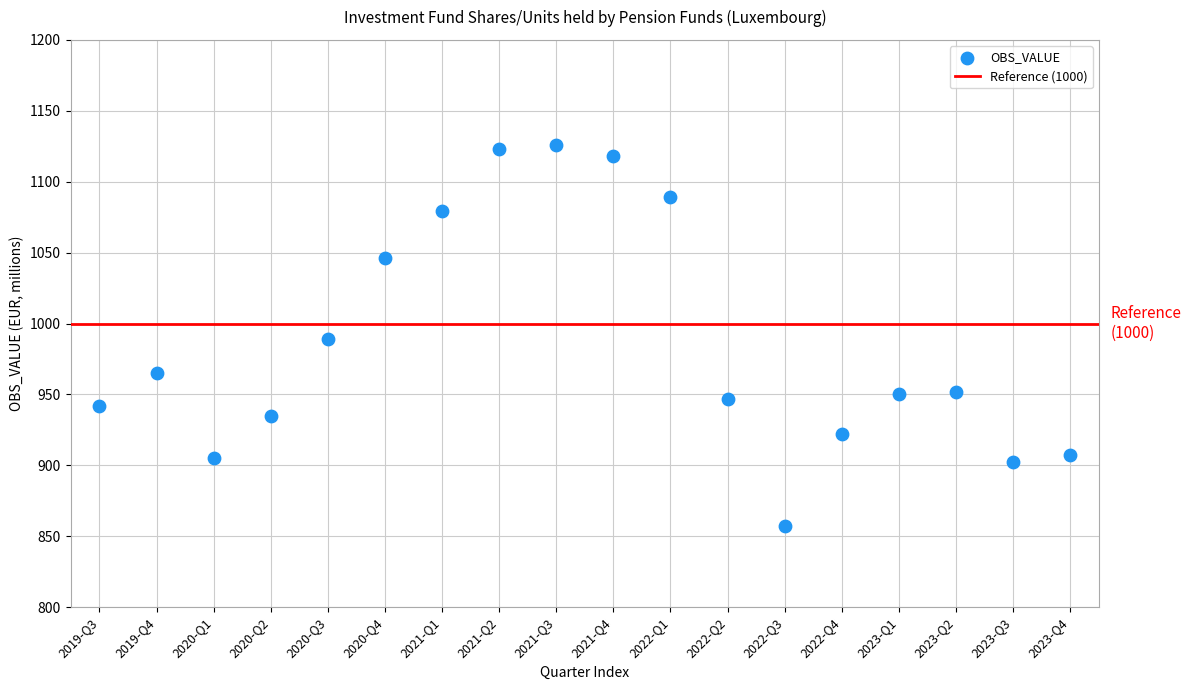

What is the range of Y values (max minus min)?

269